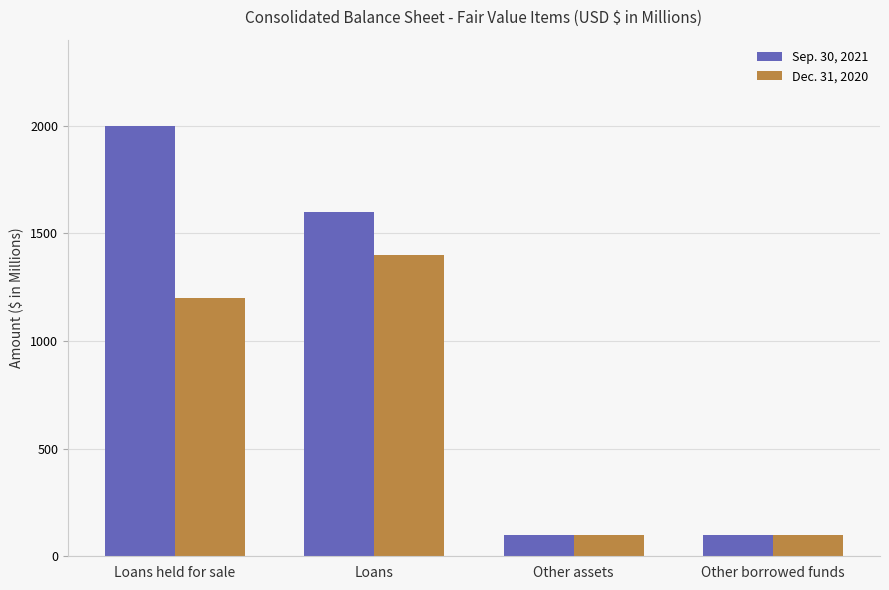

How many categories are shown in the chart?

4